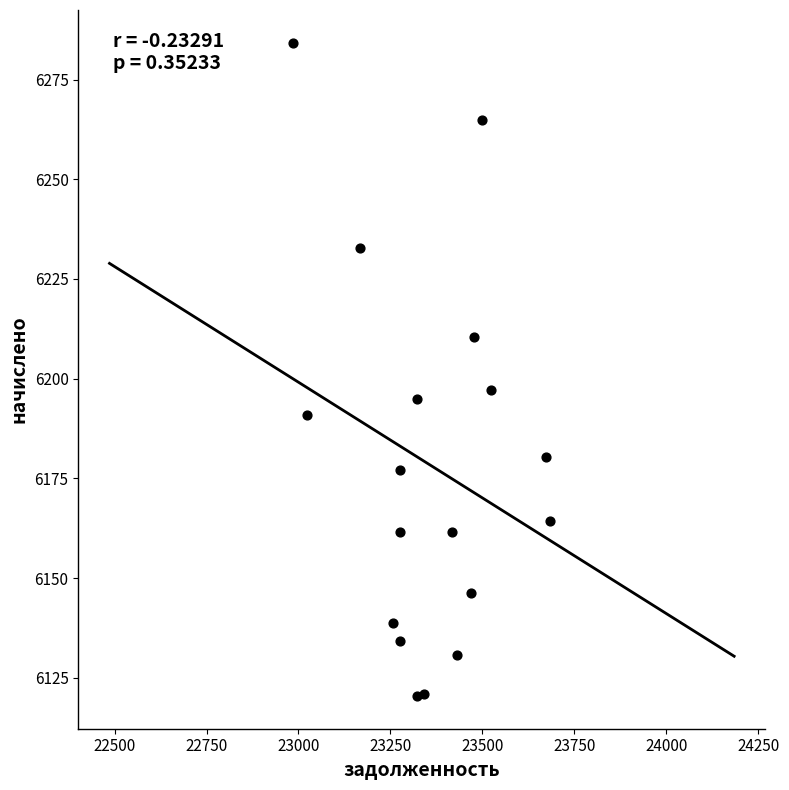

What Y value in the scatter plot is closest to 6202?

6197.2